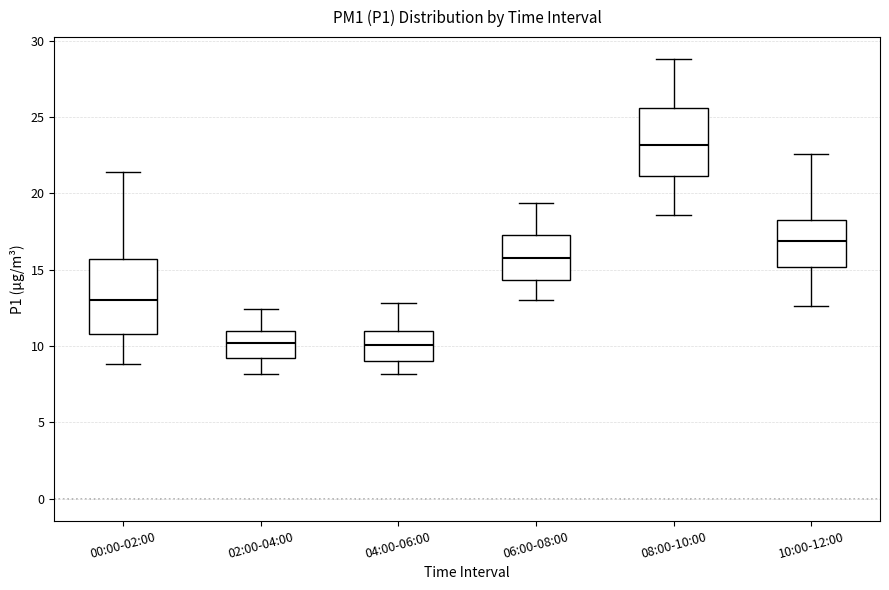

Reading left to right, read every box against the y-axis: the position of its median line, the range the box covers, and the ends of its whiskers. The values are not printed on the chart, so give them approximately, as read against the axis.

00:00-02:00: median 13.0, box 11.0 to 15.5, whiskers 9.0 to 21.5
02:00-04:00: median 10.0, box 9.0 to 11.0, whiskers 8.0 to 12.5
04:00-06:00: median 10.0, box 9.0 to 11.0, whiskers 8.0 to 13.0
06:00-08:00: median 16.0, box 14.5 to 17.5, whiskers 13.0 to 19.5
08:00-10:00: median 23.0, box 21.0 to 25.5, whiskers 18.5 to 29.0
10:00-12:00: median 17.0, box 15.0 to 18.5, whiskers 12.5 to 22.5